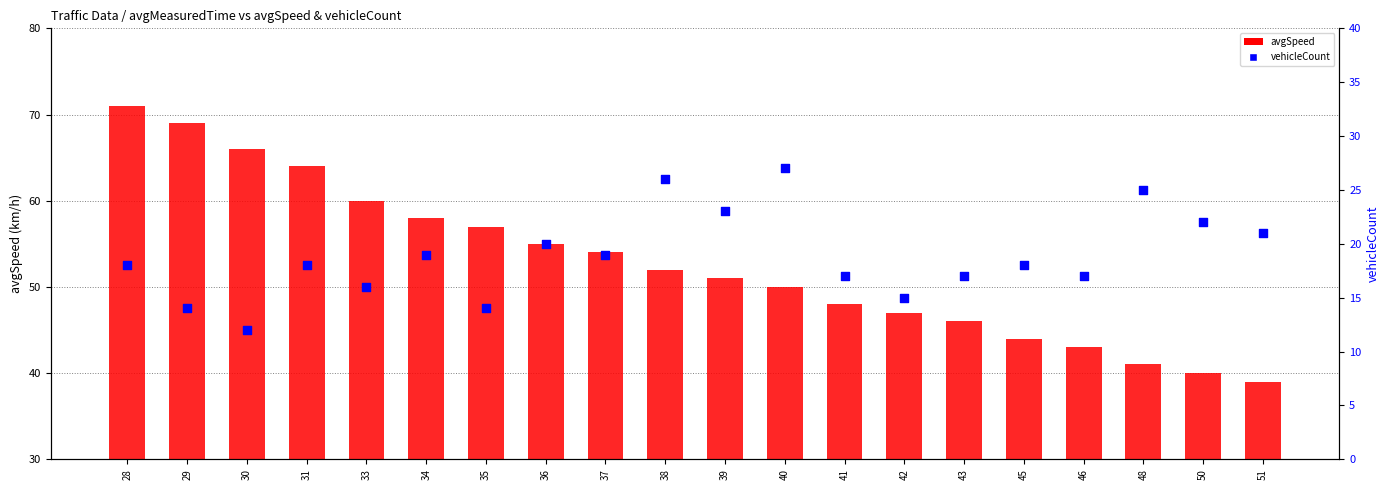

What are all the series names shown in the legend?

avgSpeed, vehicleCount